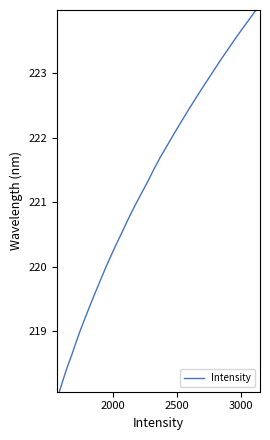

What is the minimum value shown in the chart?

218.1